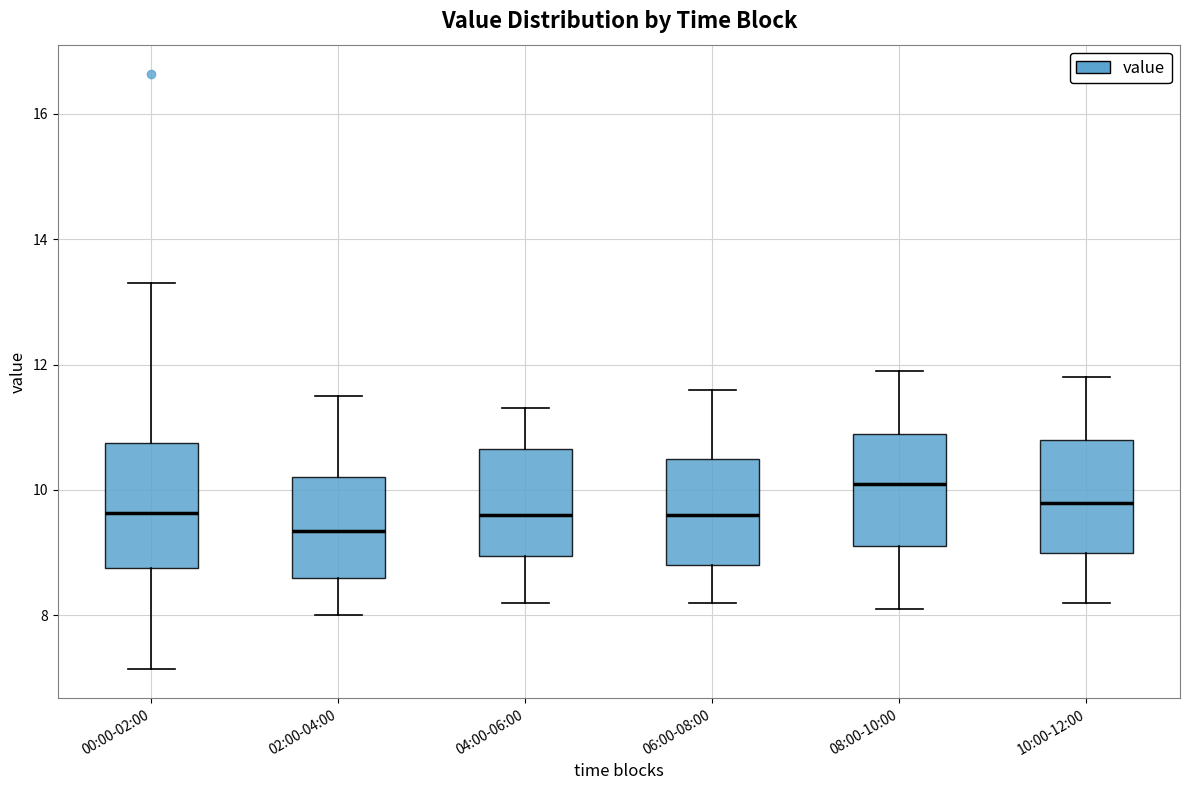

Reading left to right, transcribe this box plot: for each box, give where its median line is, the range the box spans, and where its two whiskers end, as read against the y-axis. The values are not printed on the chart, so give them approximately, as read against the axis.

00:00-02:00: median 9.6, box 8.8 to 10.8, whiskers 7.2 to 13.4
02:00-04:00: median 9.4, box 8.6 to 10.2, whiskers 8.0 to 11.6
04:00-06:00: median 9.6, box 9.0 to 10.6, whiskers 8.2 to 11.4
06:00-08:00: median 9.6, box 8.8 to 10.6, whiskers 8.2 to 11.6
08:00-10:00: median 10.2, box 9.2 to 11.0, whiskers 8.2 to 12.0
10:00-12:00: median 9.8, box 9.0 to 10.8, whiskers 8.2 to 11.8